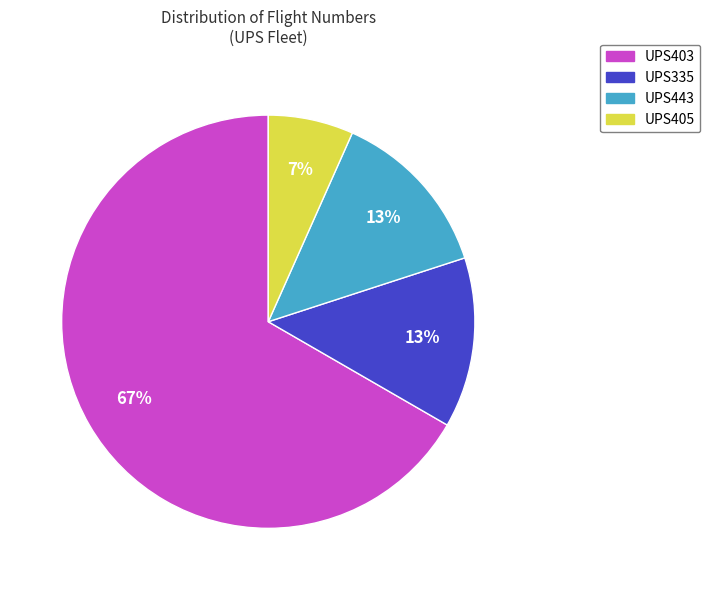

Is there a majority slice in this chart?

Yes